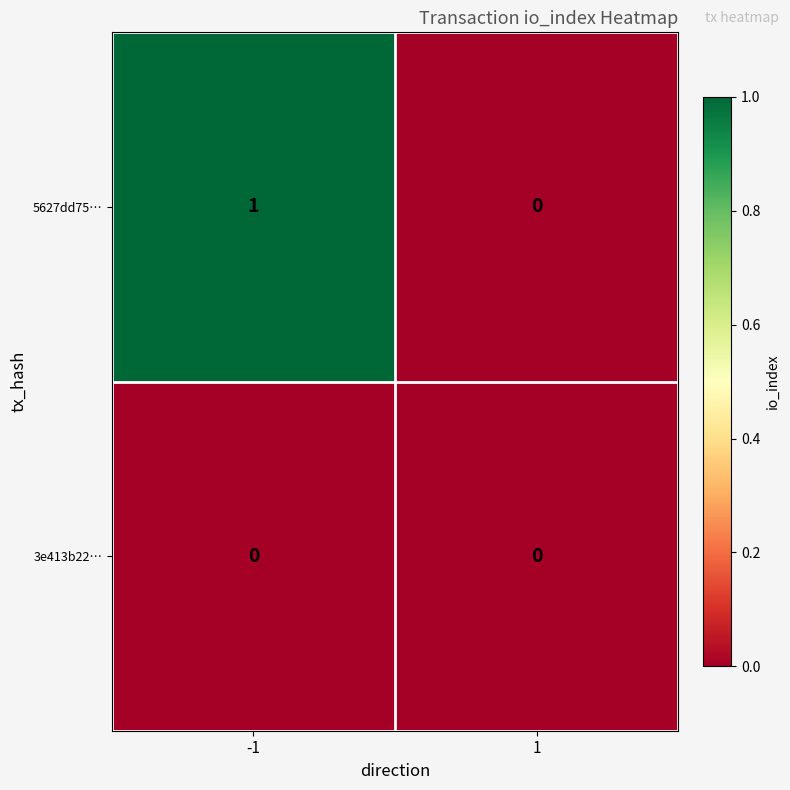

Count the number of data series in this chart.

2